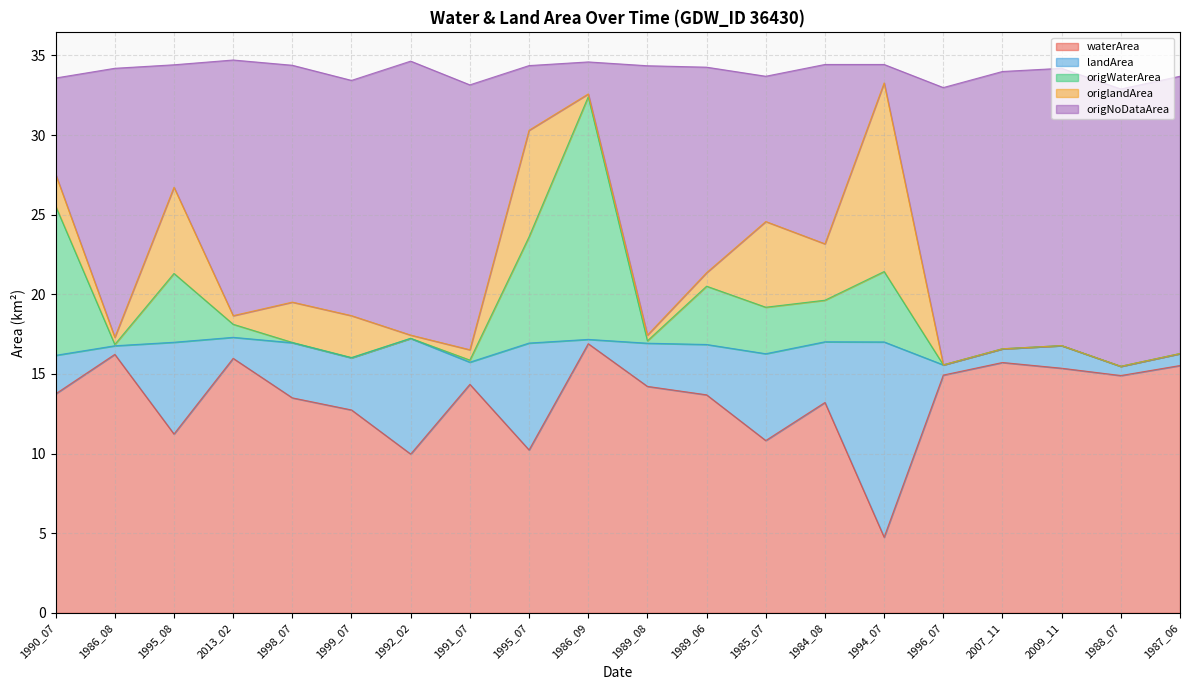

Which series has the widest spread of values?

origNoDataArea